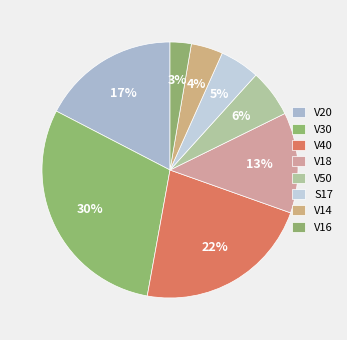

What percentage is the V20 slice, to the nearest percent?

17%